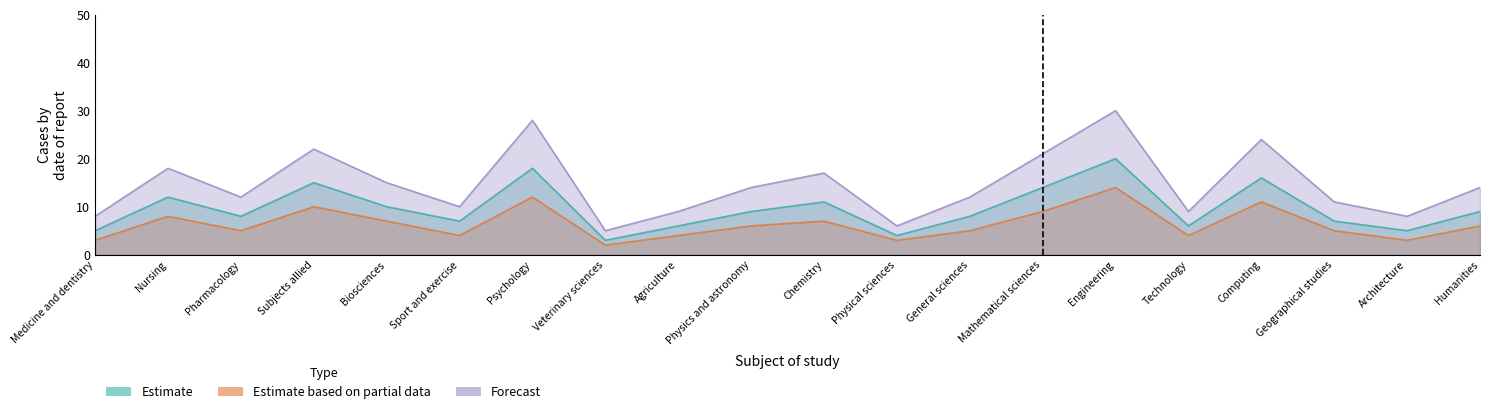

At how many categories does at least one series exceed 22?

3